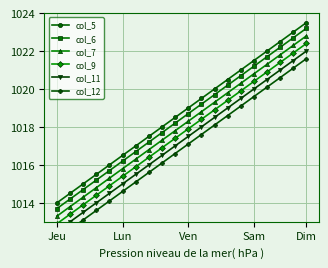

What are all the series names shown in the legend?

col_5, col_6, col_7, col_9, col_11, col_12